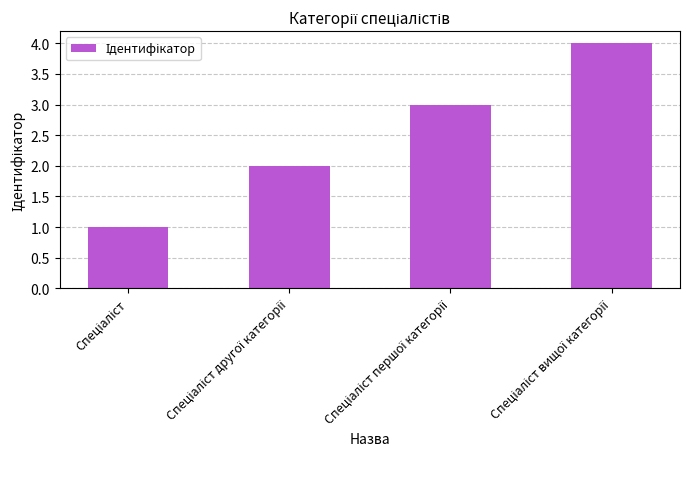

What is the greatest value displayed?

4